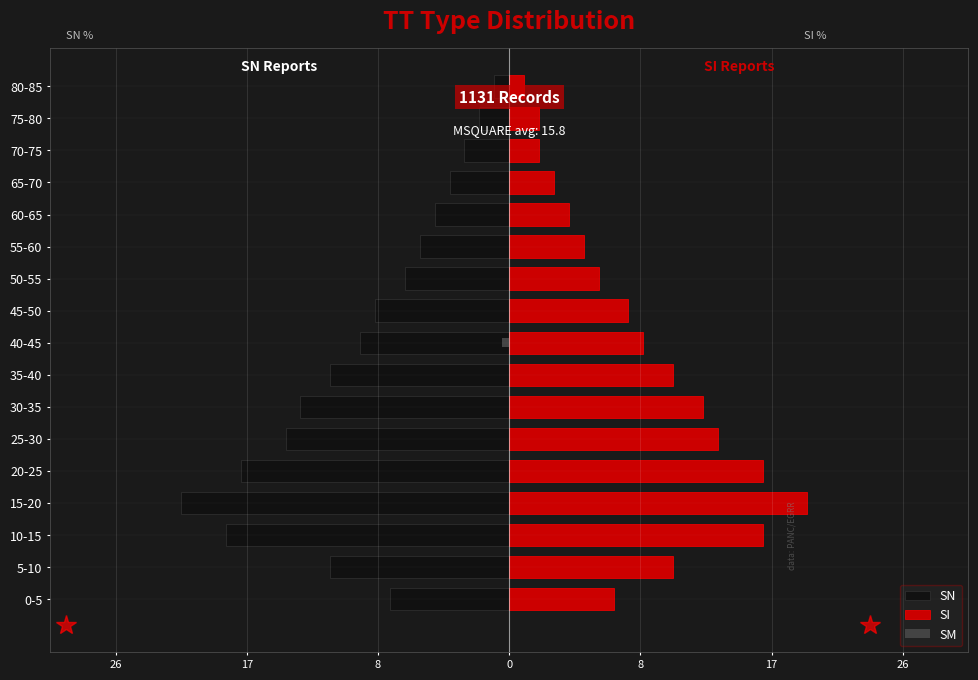

At how many categories does at least one series exceed 16?

3